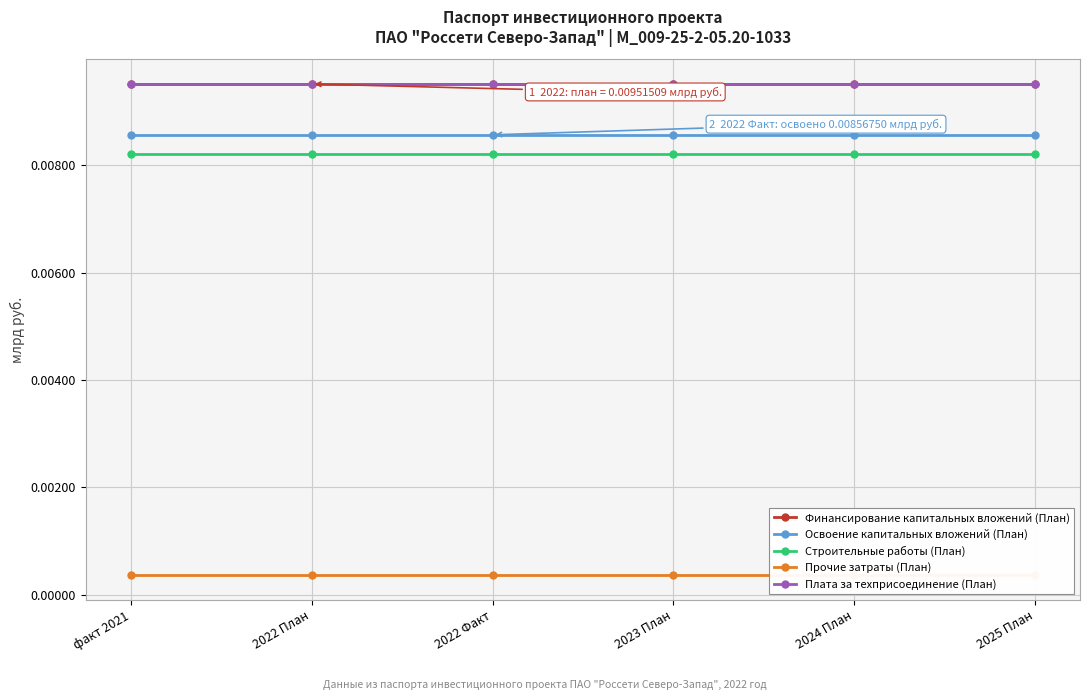

Is this an area chart (filled region under the line)?

No